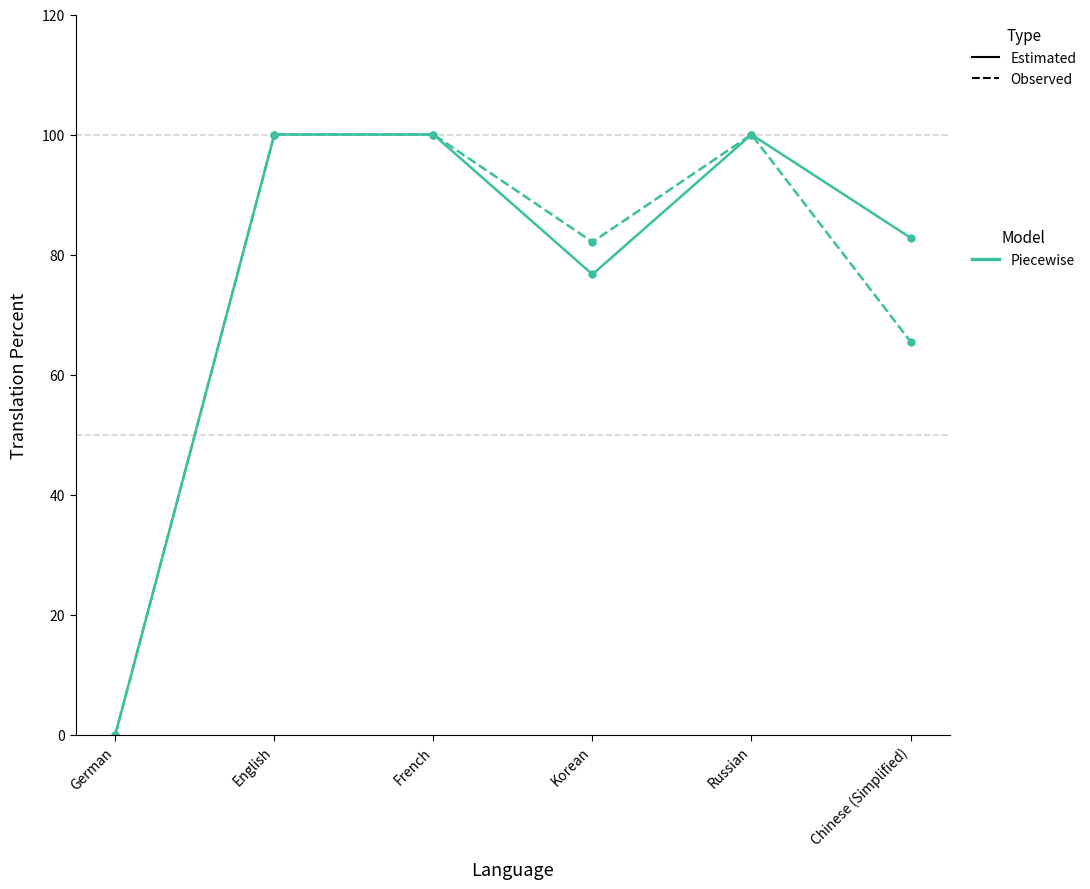

Which category has the lowest value across all series?

German